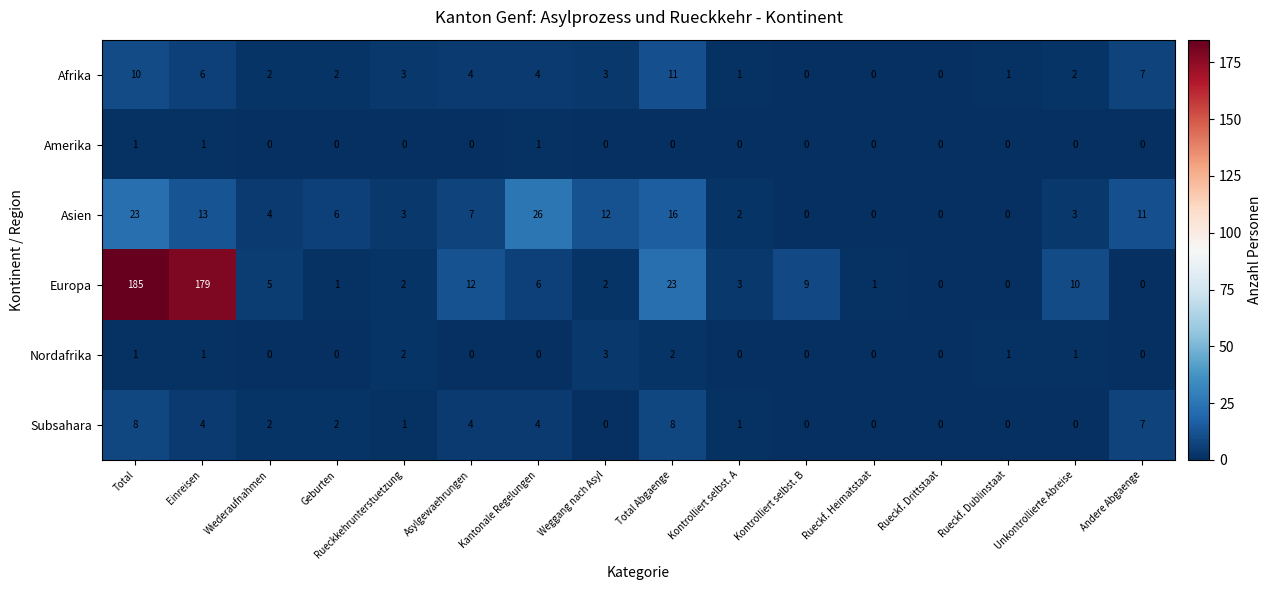

Read the Afrika value at Rueckkehrunterstuetzung.

3